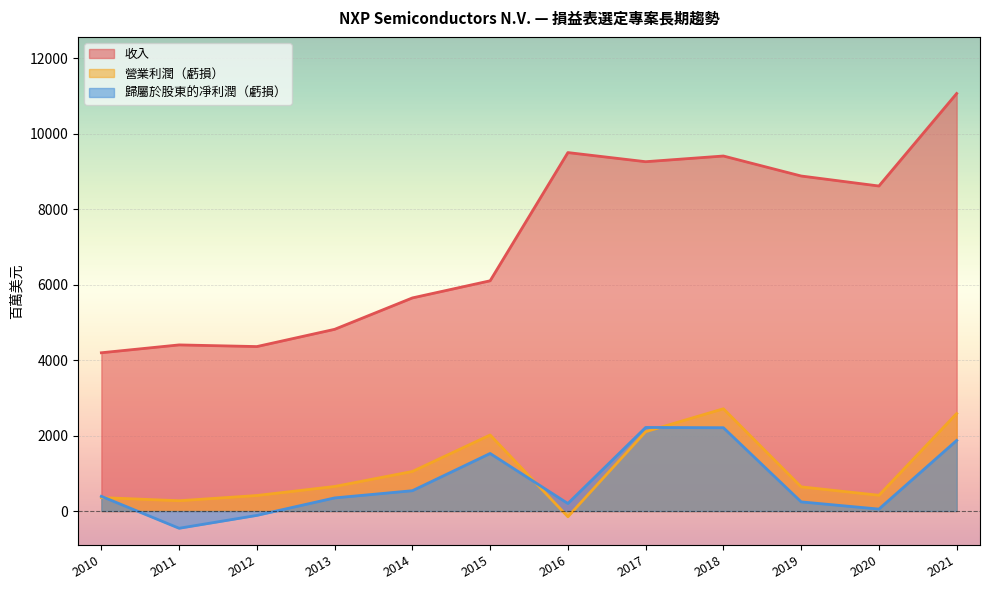

In 營業利潤（虧損）, how many points are lower than both neighbors (excluding endpoints)?

3